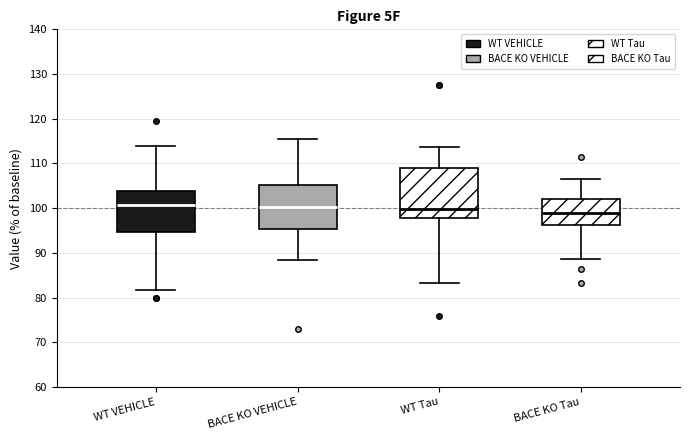

Comparing the boxes themselves (not the whiskers), which one is the tallest?

WT Tau